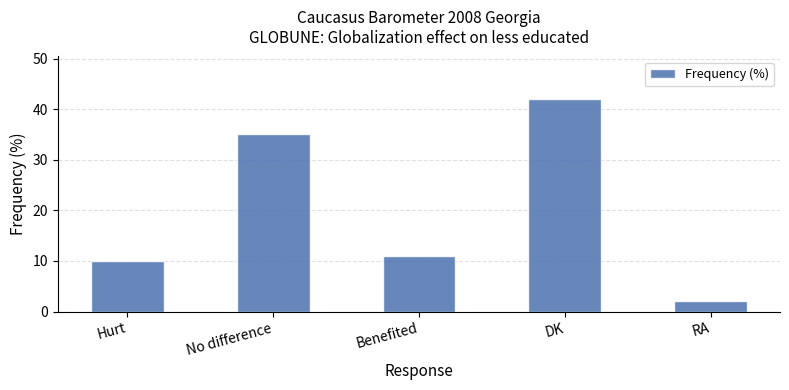

Does the chart contain stacked bars?

No